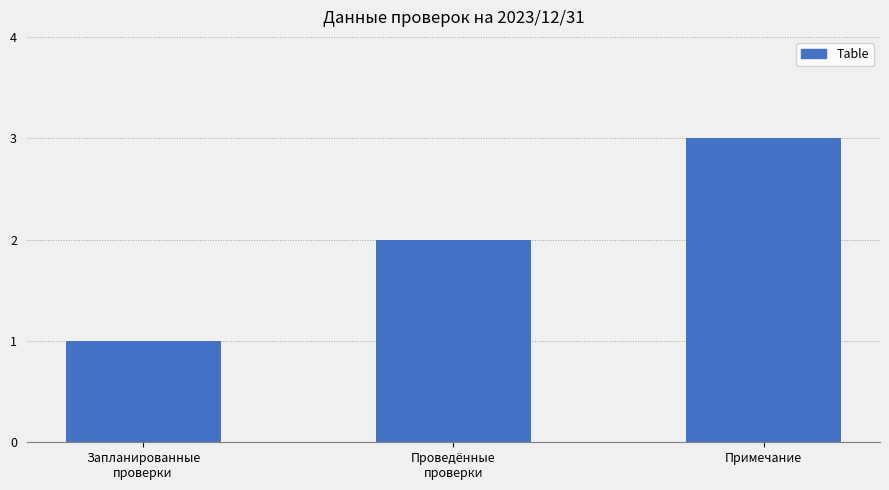

Rank the categories by value from lowest to highest.

Запланированные
проверки, Проведённые
проверки, Примечание